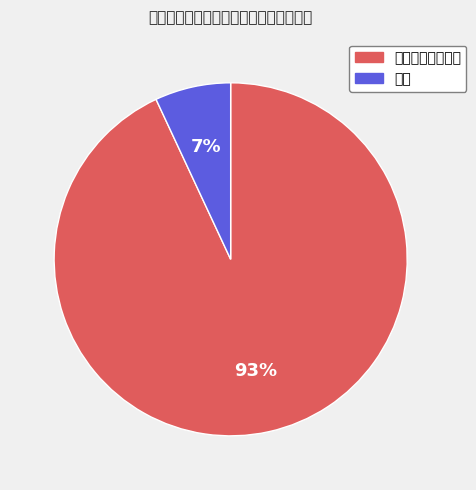

Is there a majority slice in this chart?

Yes